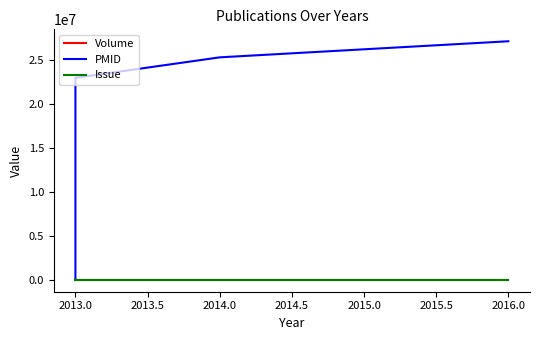

True or false: Issue has a value of 4 at 2013.0.

True